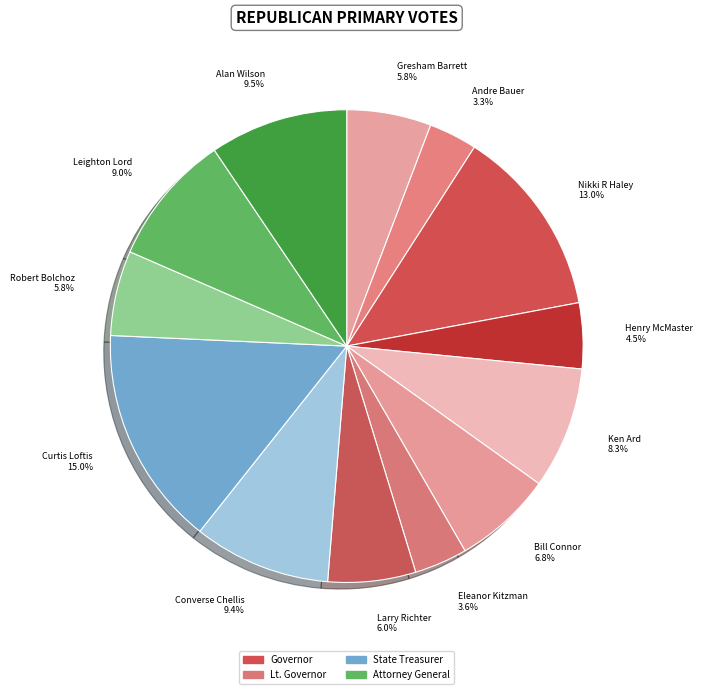

Approximately how many times larger is the value at Curtis Loftis compared to Ken Ard?

1.8